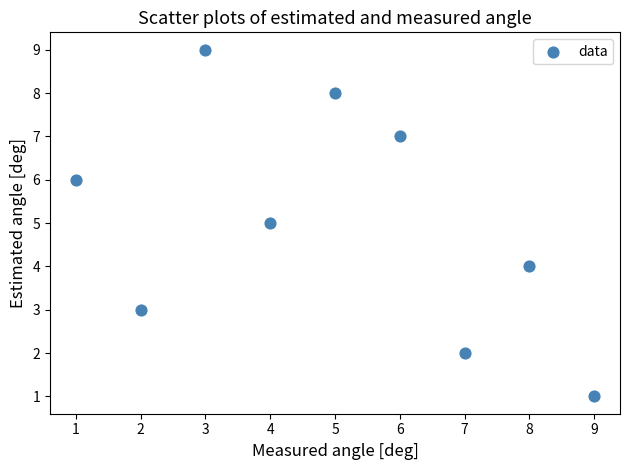

What is the average Y value?

5